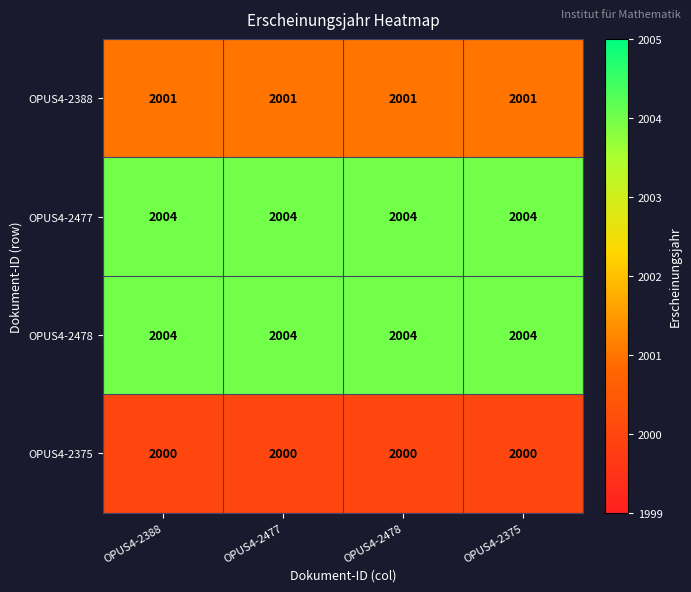

What is the difference between the highest and lowest values at OPUS4-2388?

4